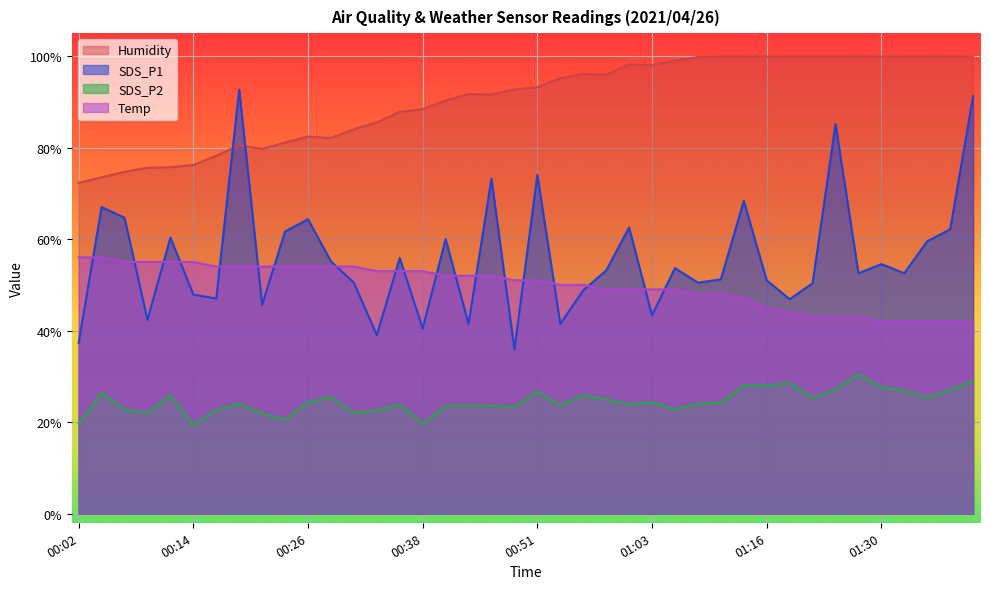

What is the difference between the highest and lowest values at 00:29?

56.6